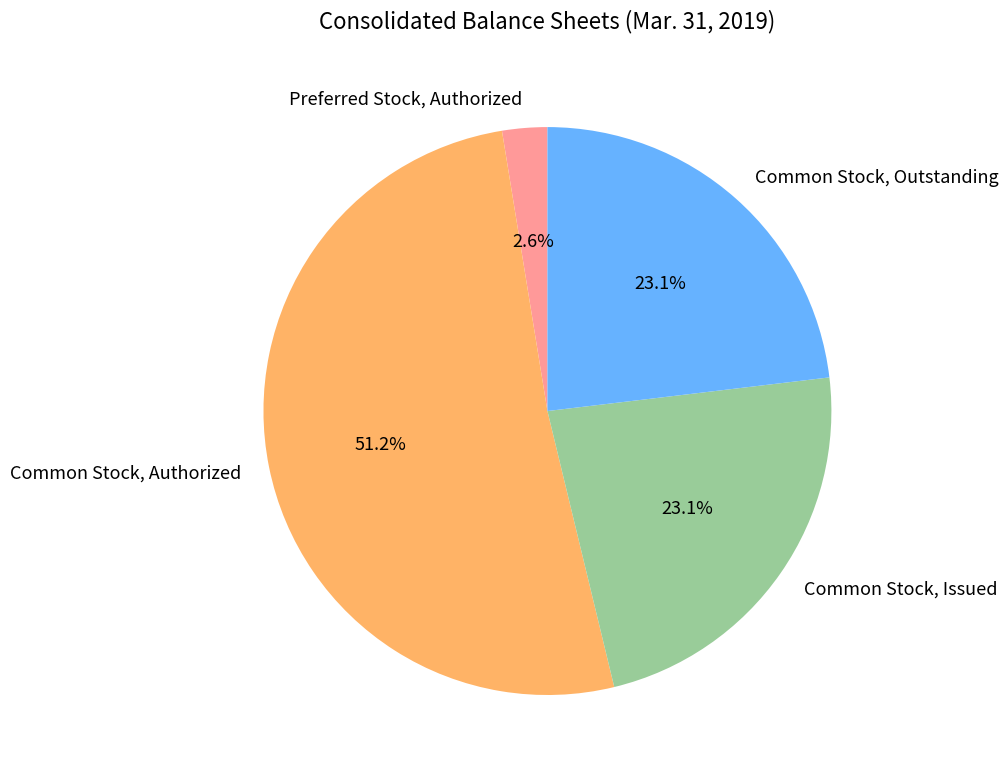

Is Common Stock, Issued the majority of the pie?

No